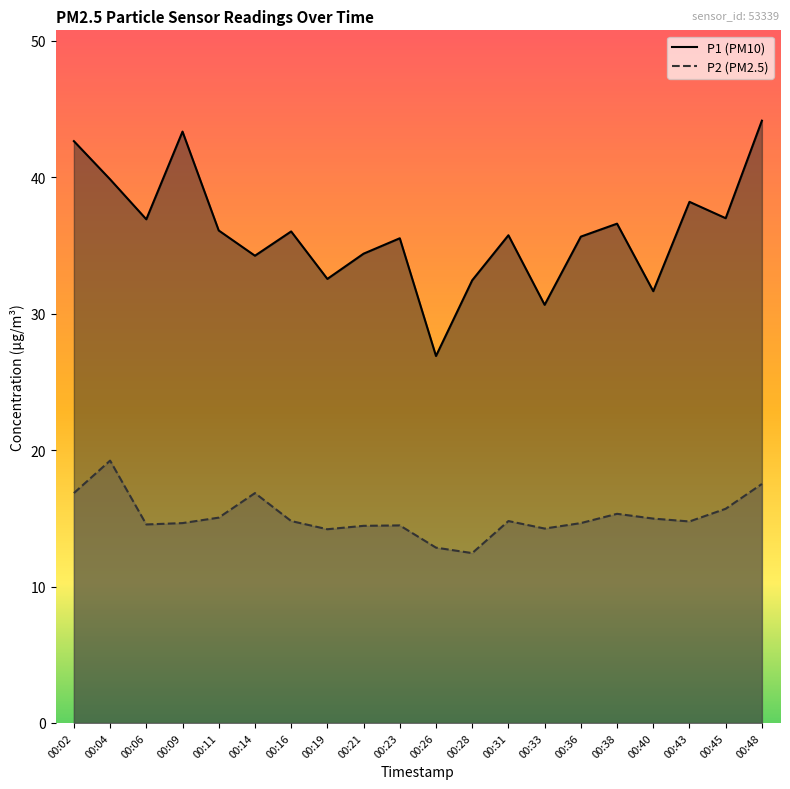

What is the sum of the P2 values at 00:11 and 00:28?

27.5